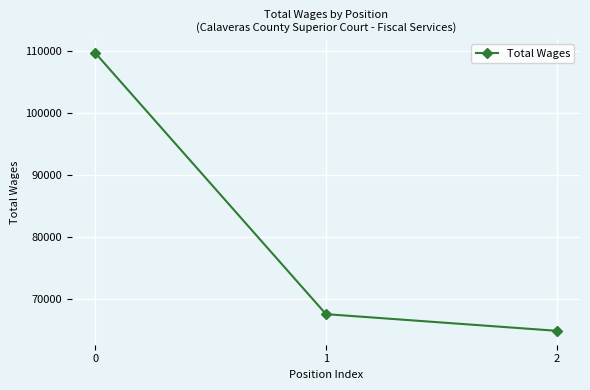

How many series are shown in this chart?

1